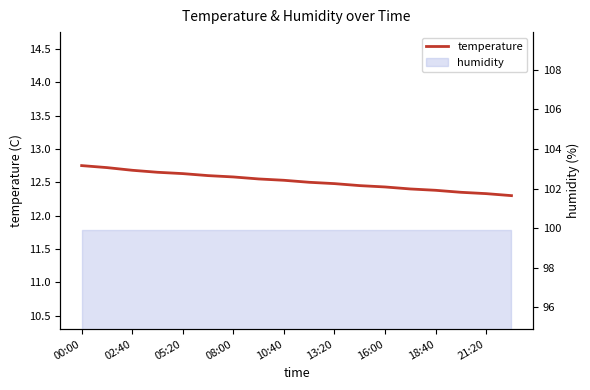

Reading right to left, transcribe all the data shown in this chart.

12.3	12.3	12.3	12.4	12.4	12.4	12.4	12.5	12.5	12.5	12.6	12.6	12.6	12.6	12.7	12.7	12.7	12.8